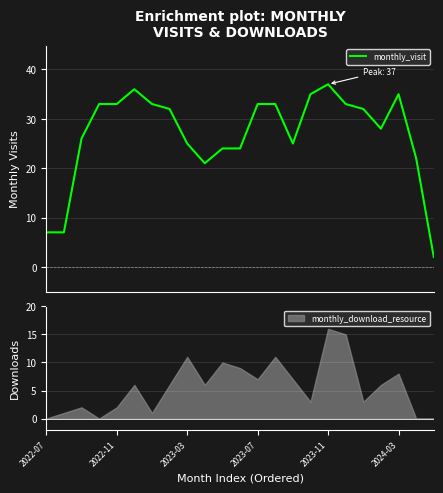

Approximately how many times larger is the value at 16 compared to 11?

1.5